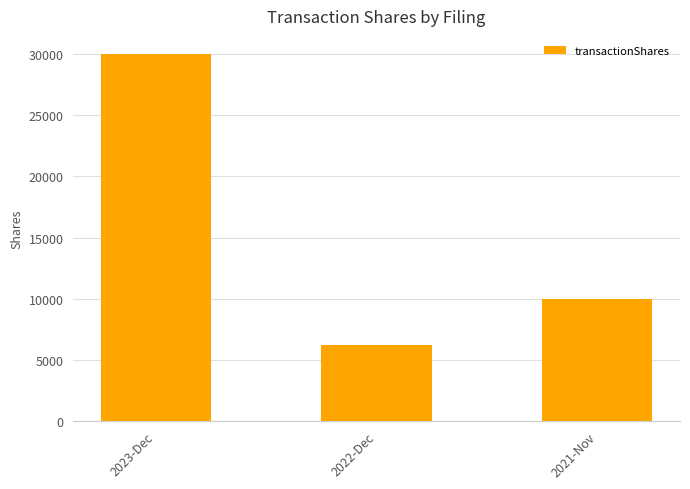

True or false: the data shows 9143 at 2022-Dec.

False